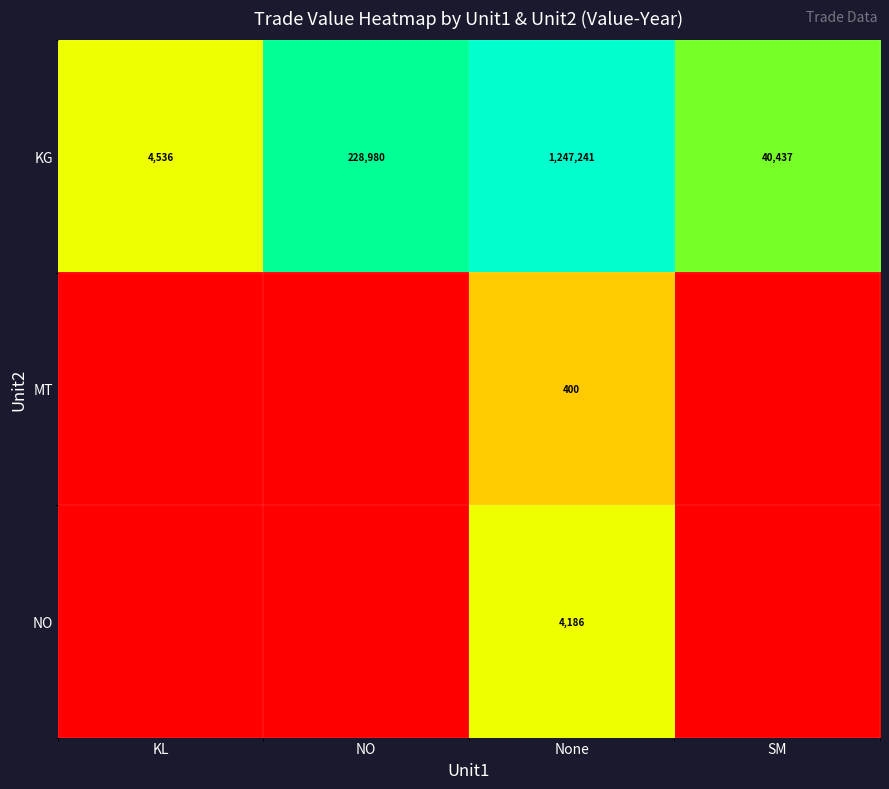

What is the sum of the KG values at None and NO?

1476221